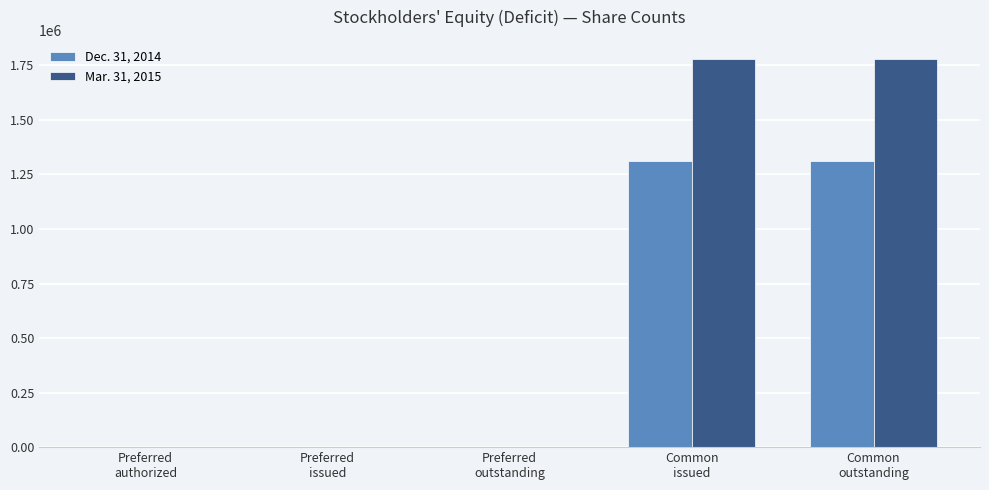

Which series has the largest total across all categories?

Mar. 31, 2015